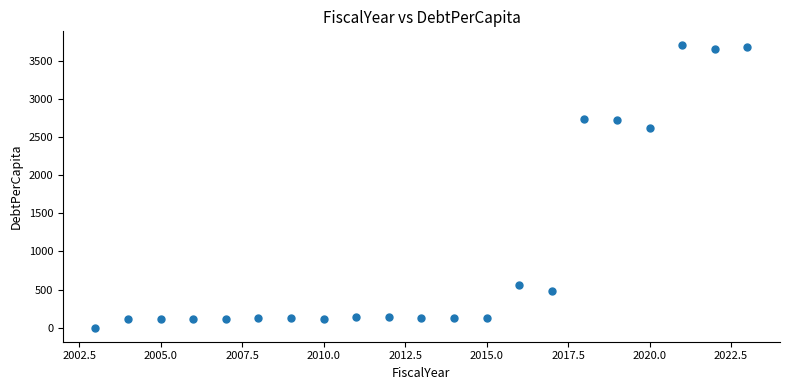

What Y value in the scatter plot is closest to 1852?

2618.9